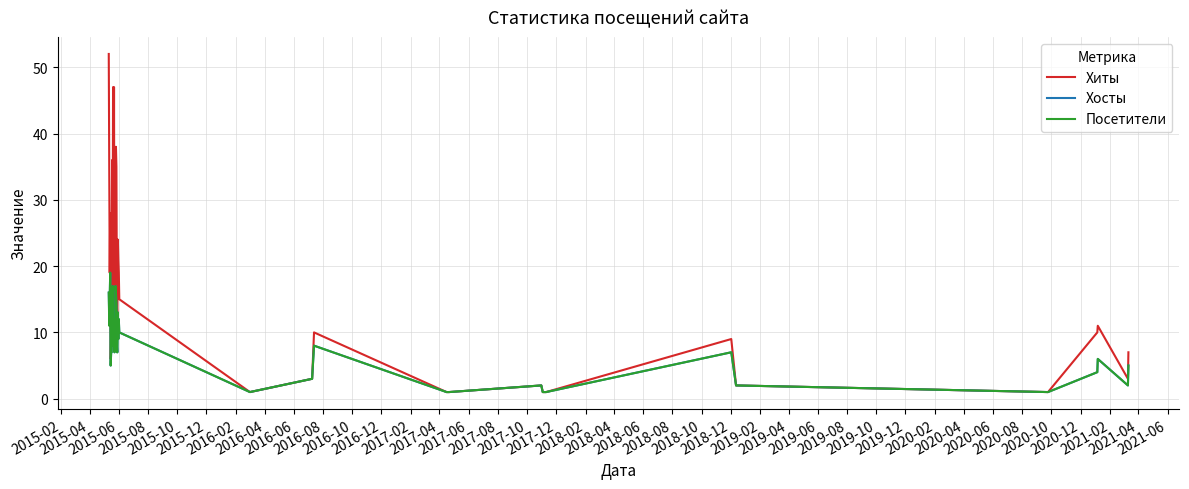

Which series has the largest total across all categories?

Хиты